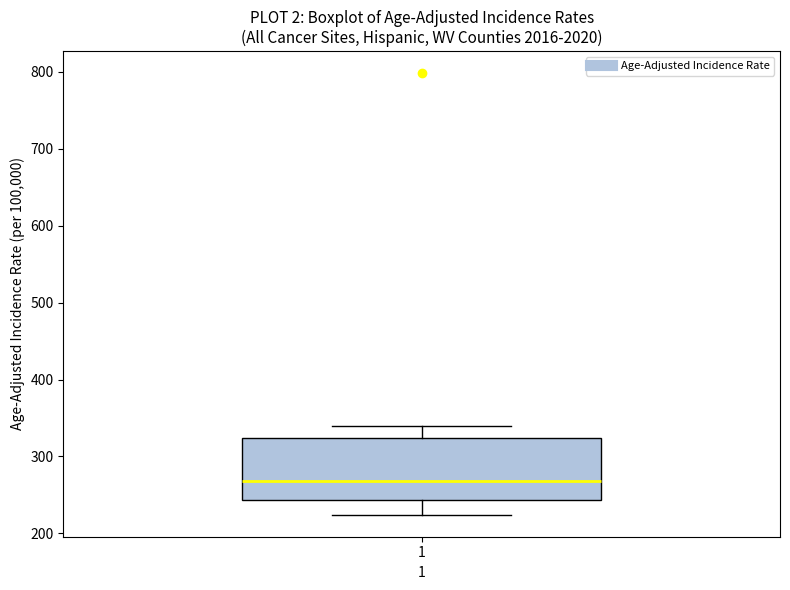

Transcribe this box plot: give where the median line is, the range the box spans, and where the two whiskers end, as read against the y-axis. The values are not printed on the chart, so give them approximately, as read against the axis.

median 270, box 240 to 320, whiskers 220 to 340